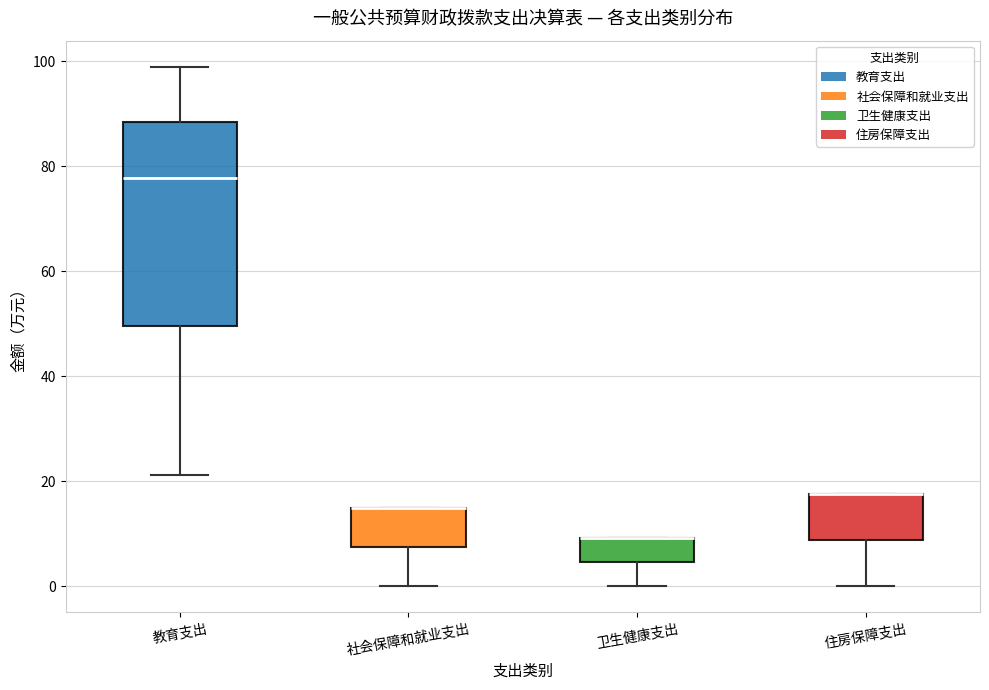

Where is the upper edge of the box for 住房保障支出 on the y-axis? The values are not printed on the chart, so give them approximately, as read against the axis.

18